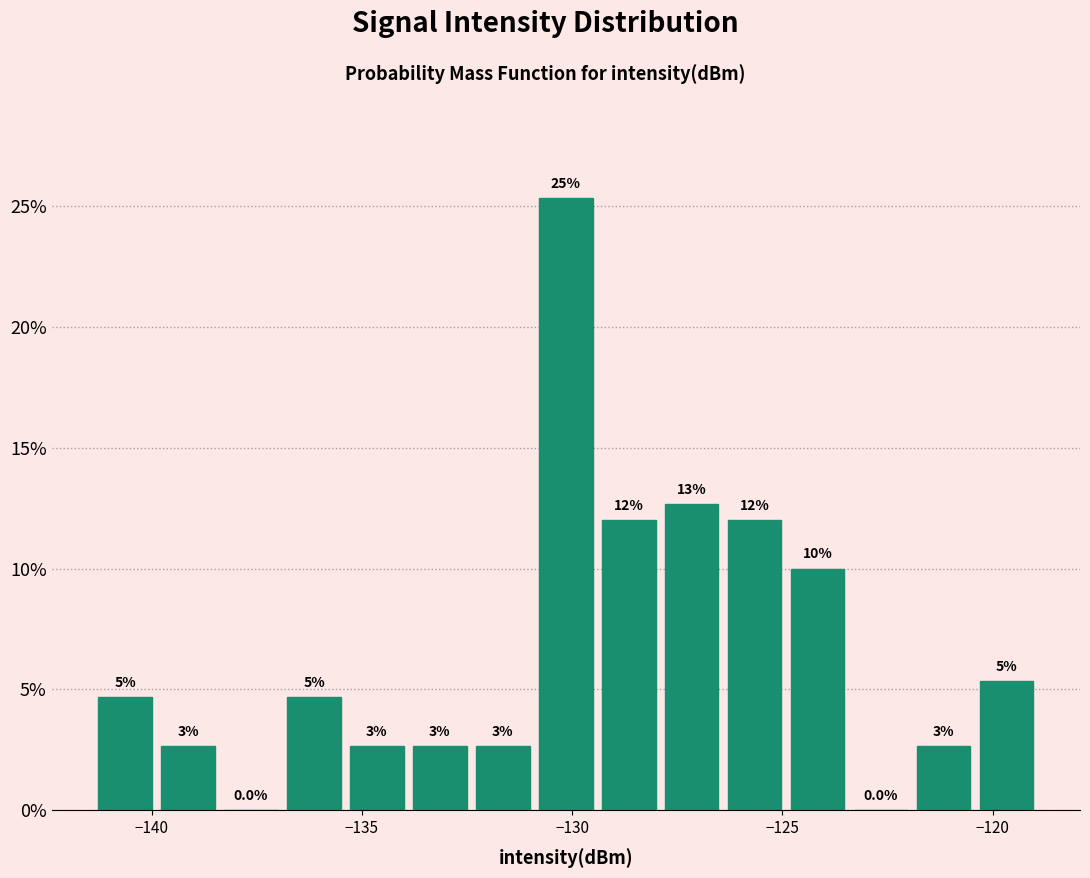

Around what value on the x-axis is the tallest bar? Give the approximate position of its centre, as read against the axis.

-130.0